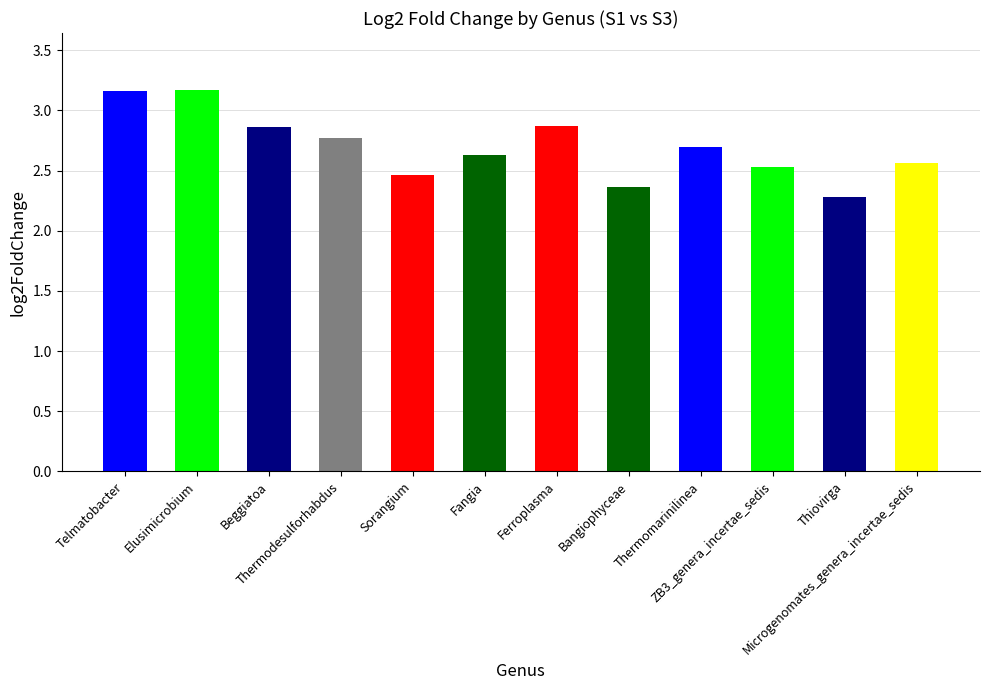

What is the value of the 9th bar from the left?

2.7